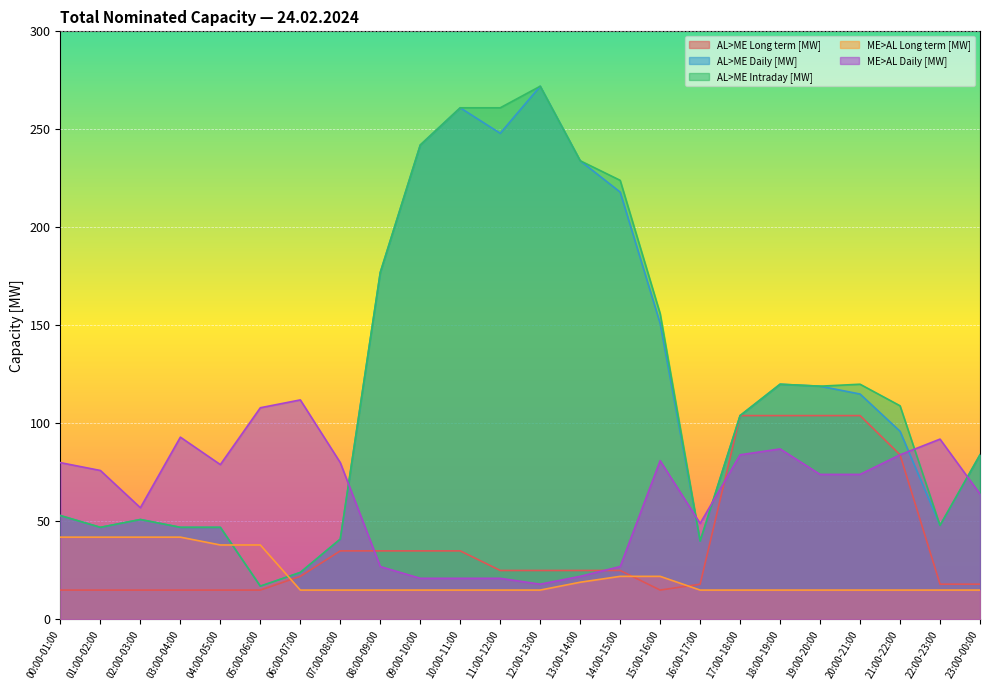

The ME>AL Long term [MW] series shows 42 at 03:00-04:00. True or false?

True